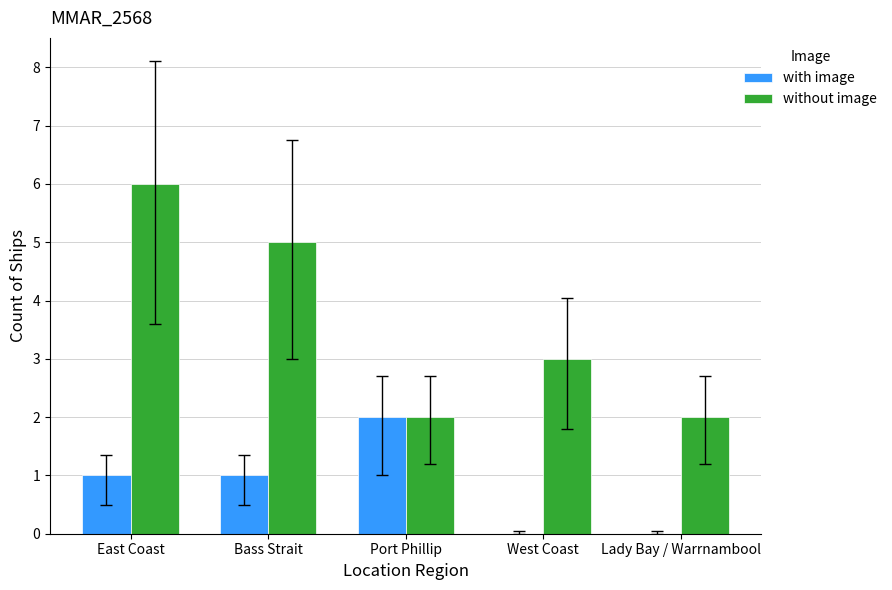

Is it true that without image equals 5 at Bass Strait?

True